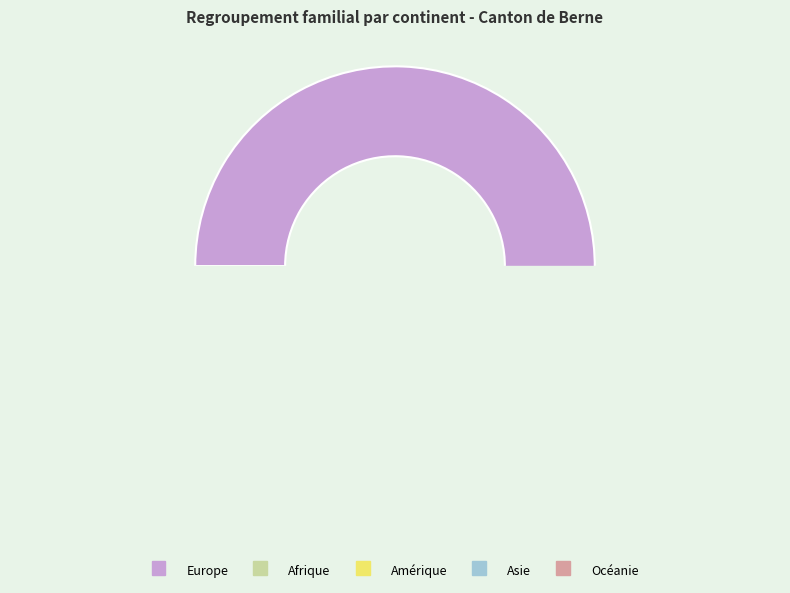

Which category has the biggest portion of the pie?

Europe